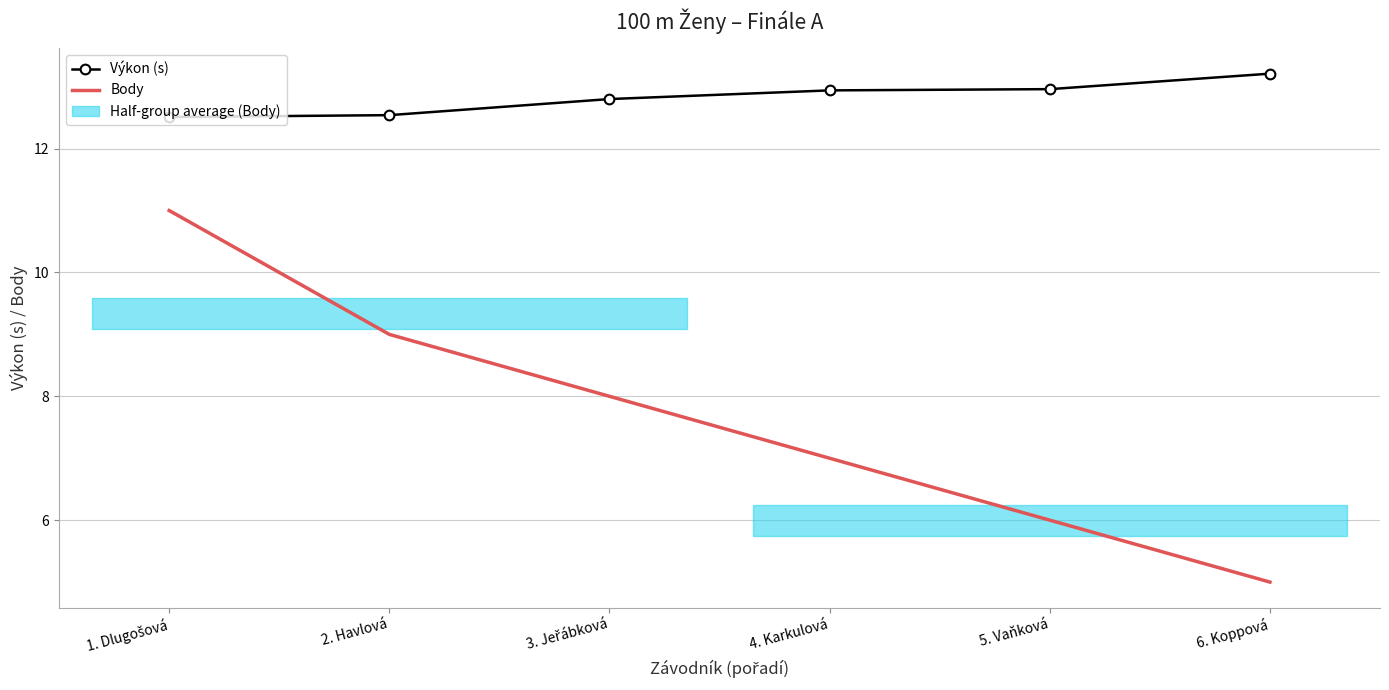

Between 1. Dlugošová and 2. Havlová, which series saw the biggest shift?

Body